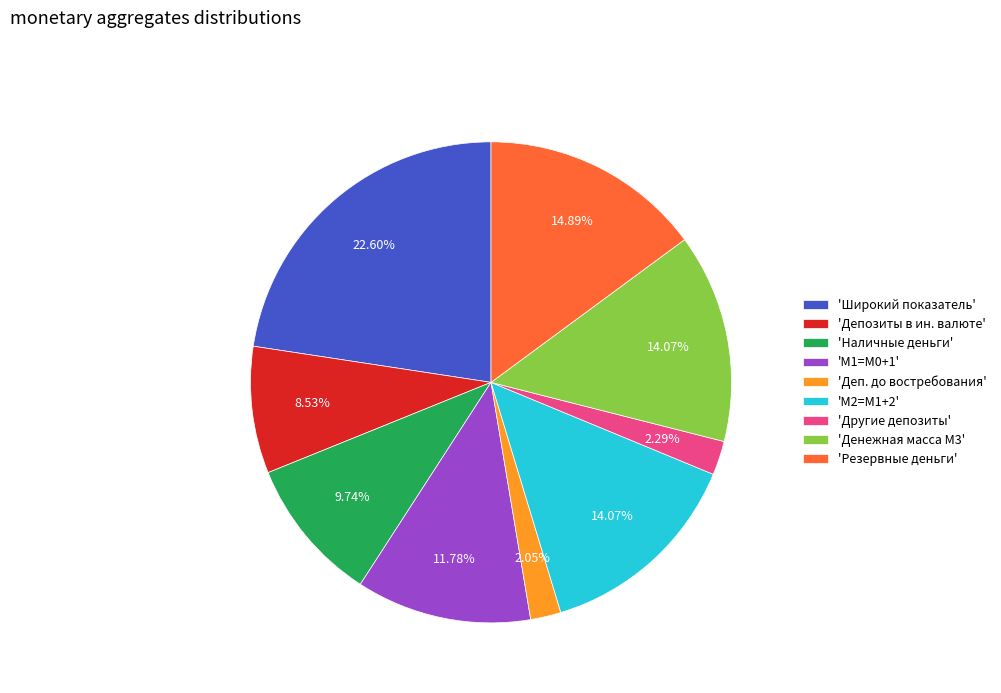

Is there any slice that represents more than half of the pie?

No